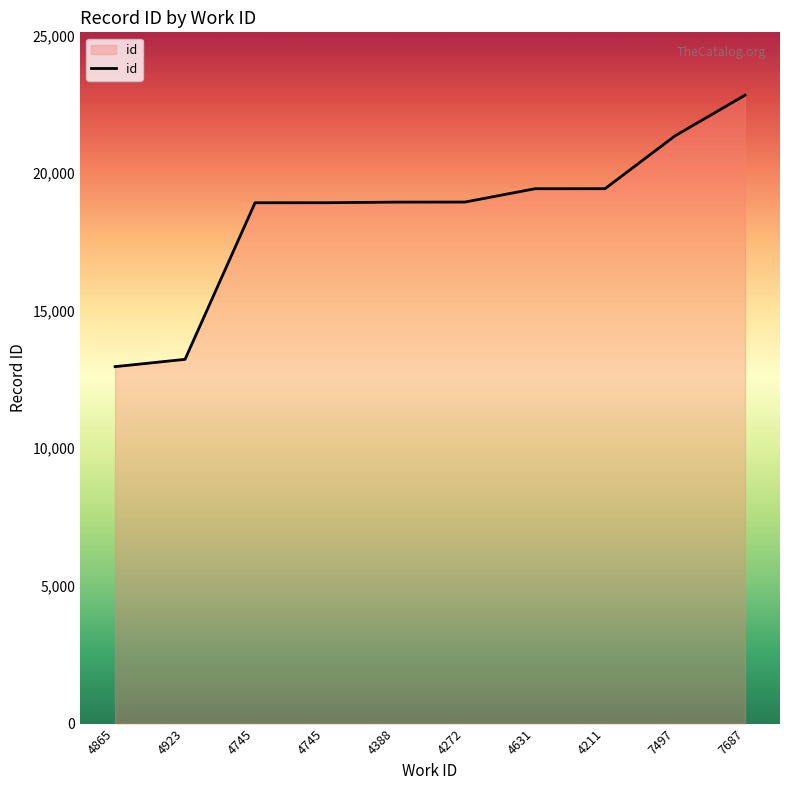

List the labels in order of value, smallest first.

4865, 4923, 4745, 4745, 4388, 4272, 4631, 4211, 7497, 7687